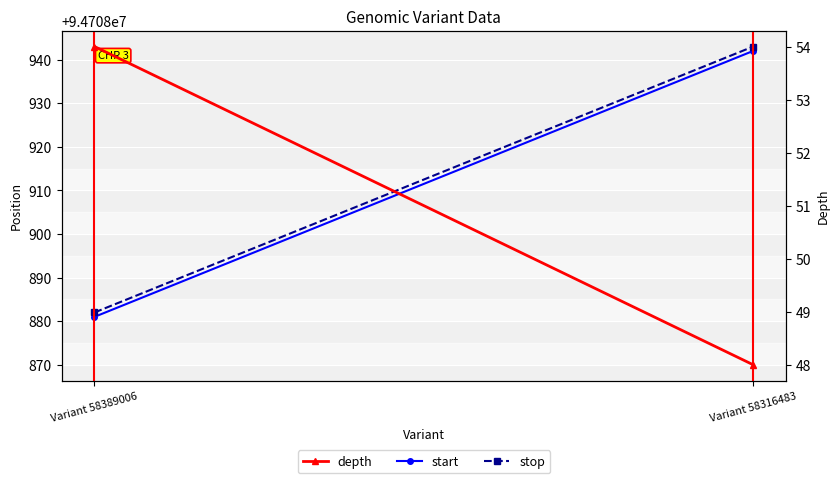

Count the stop values in the range 94708882 to 94708943.

2